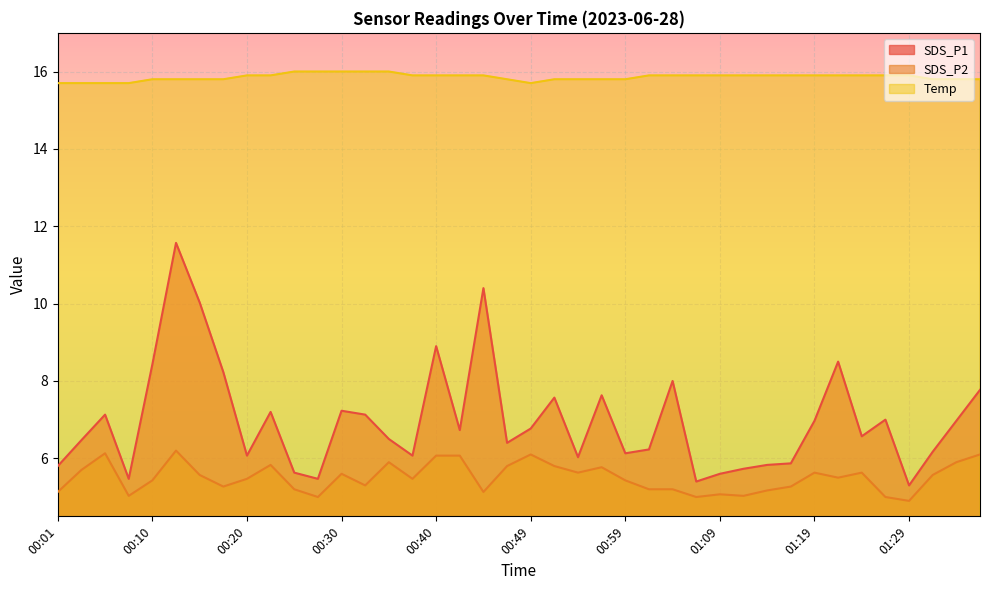

The SDS_P1 series shows 7.0 at 01:34. True or false?

True